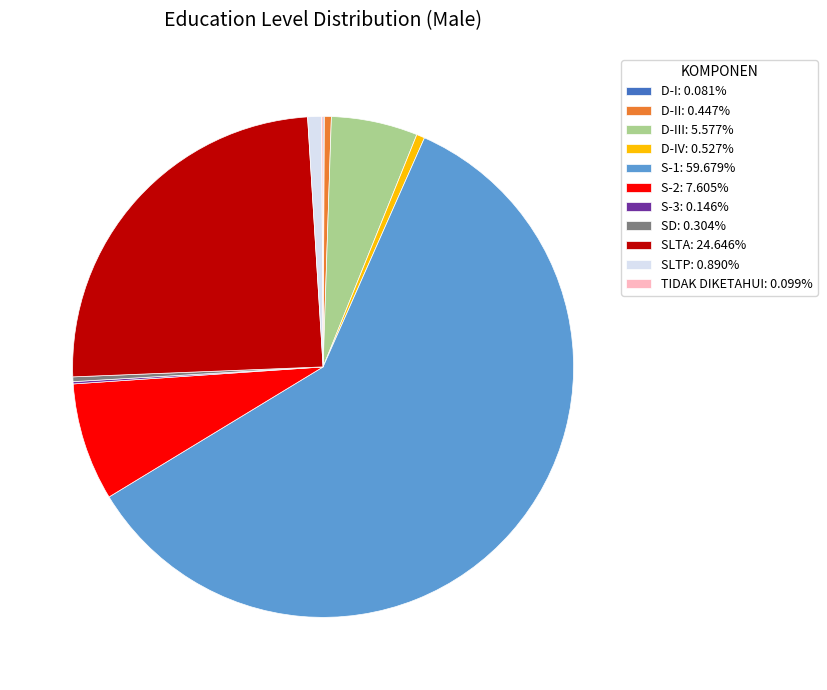

Is S-1: 59.679% the majority of the pie?

Yes